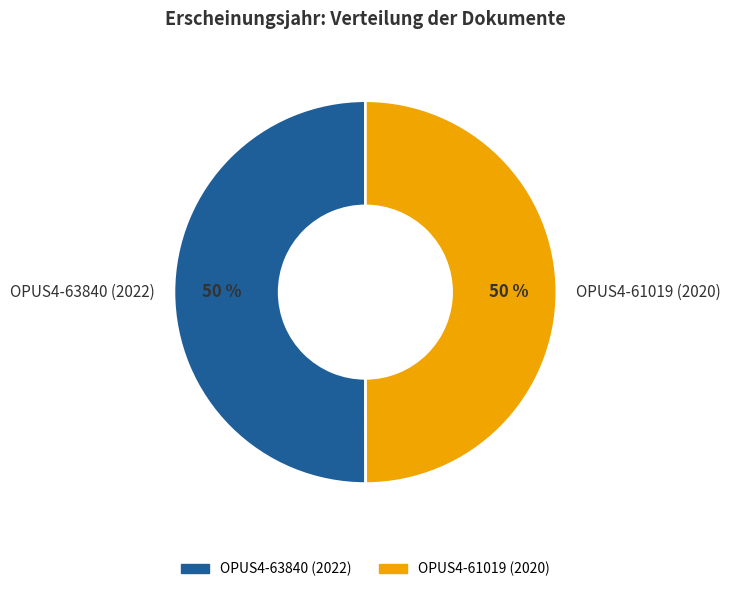

To the nearest percent, what is the average slice percentage?

50%